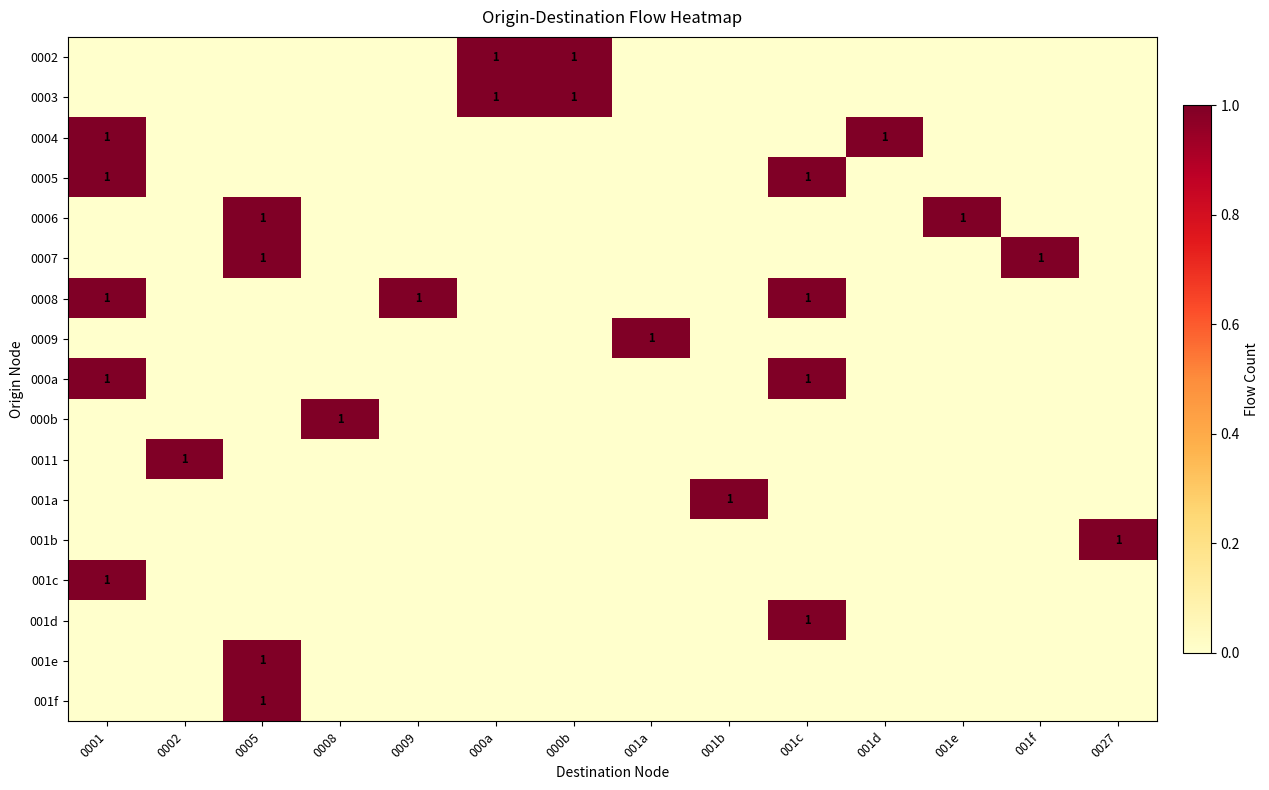

Which series has the largest total across all categories?

0008